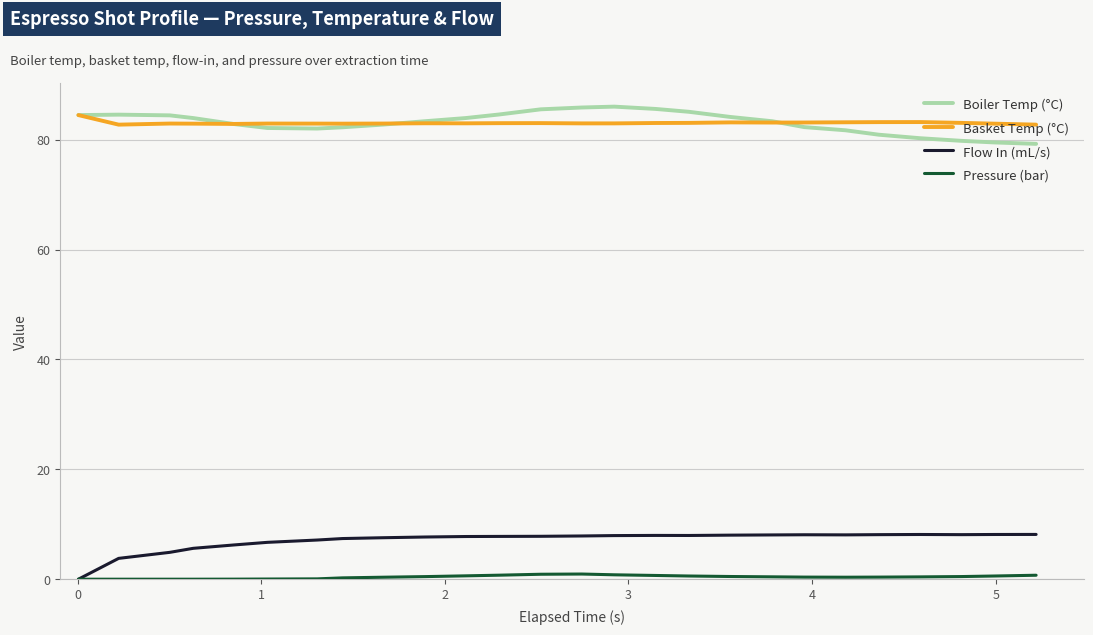

True or false: Basket Temp (°C) and Flow In (mL/s) cross at least once.

False